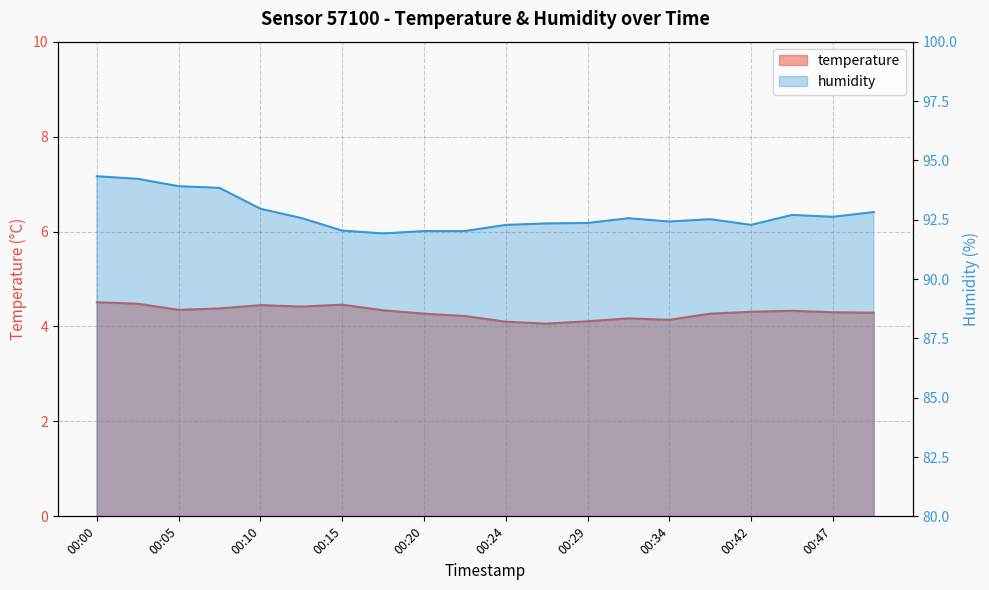

Reading left to right, list all the values displayed in this chart.

temperature: 4.5	4.5	4.3	4.4	4.5	4.4	4.5	4.3	4.3	4.2	4.1	4.1	4.1	4.2	4.1	4.3	4.3	4.3	4.3	4.3
humidity: 94.3	94.2	93.9	93.8	93.0	92.6	92.0	91.9	92.0	92.0	92.3	92.3	92.4	92.6	92.4	92.5	92.3	92.7	92.6	92.8